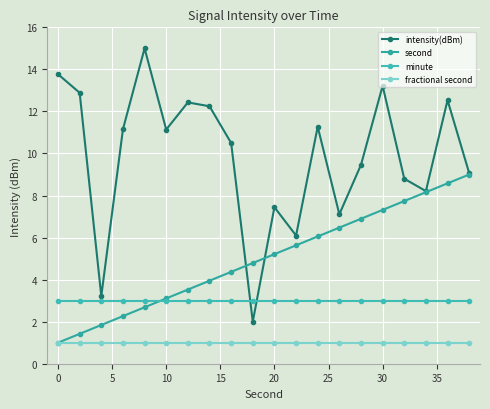

True or false: intensity(dBm) has more than 1 interior local peaks.

True